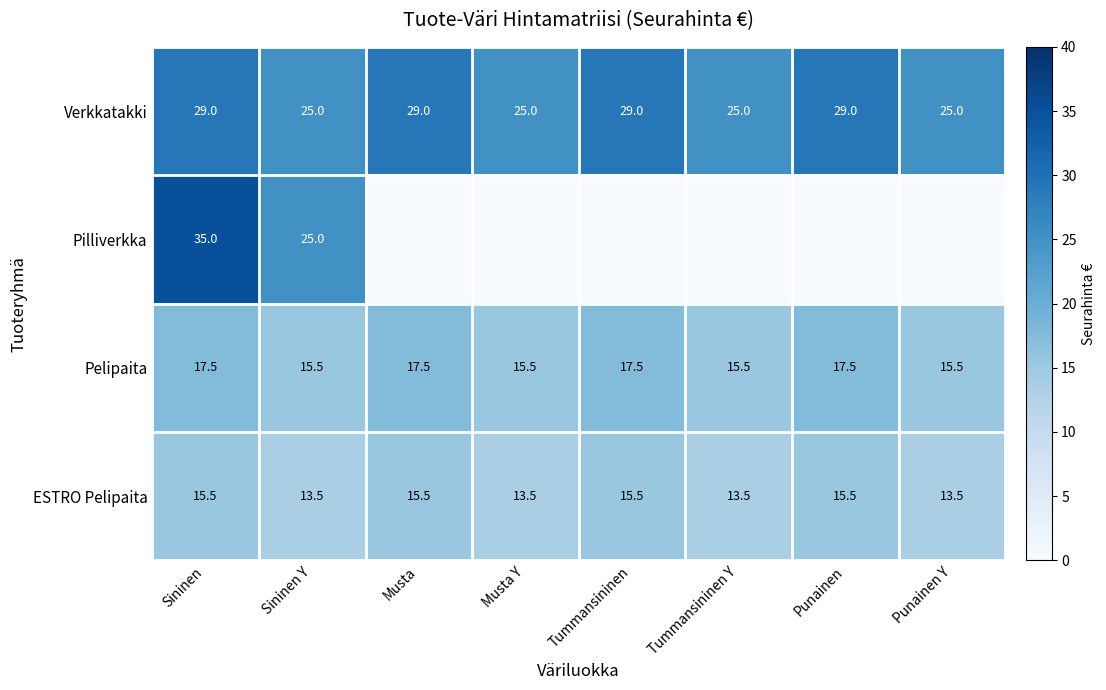

Between Tummansininen and Punainen, which is larger?

Tummansininen